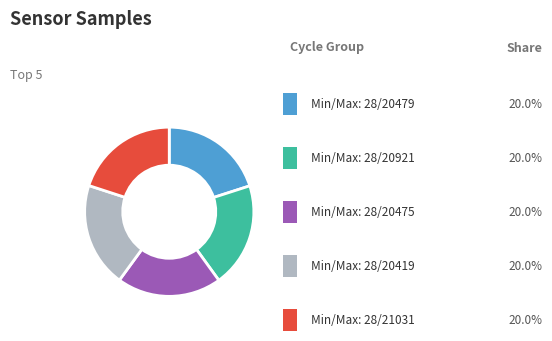

How many segments does this pie chart have?

5